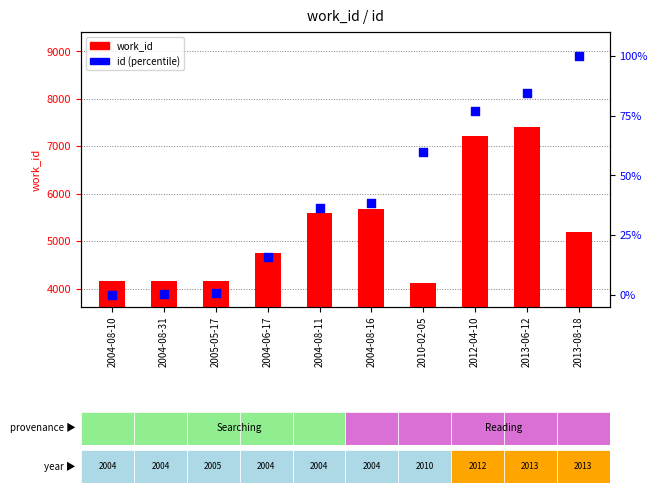

Is the value of id at 2004-08-31 greater than the value of work_id at 2013-08-18?

No